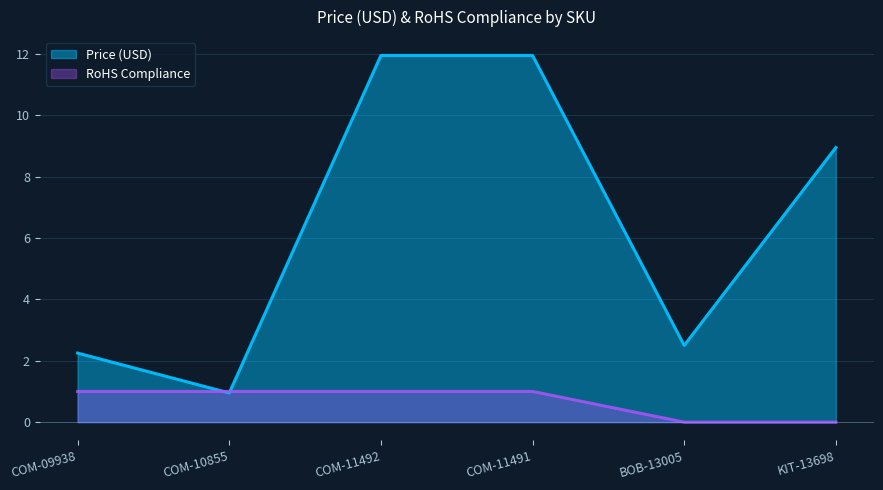

At which category is the sum across all series the highest?

COM-11492